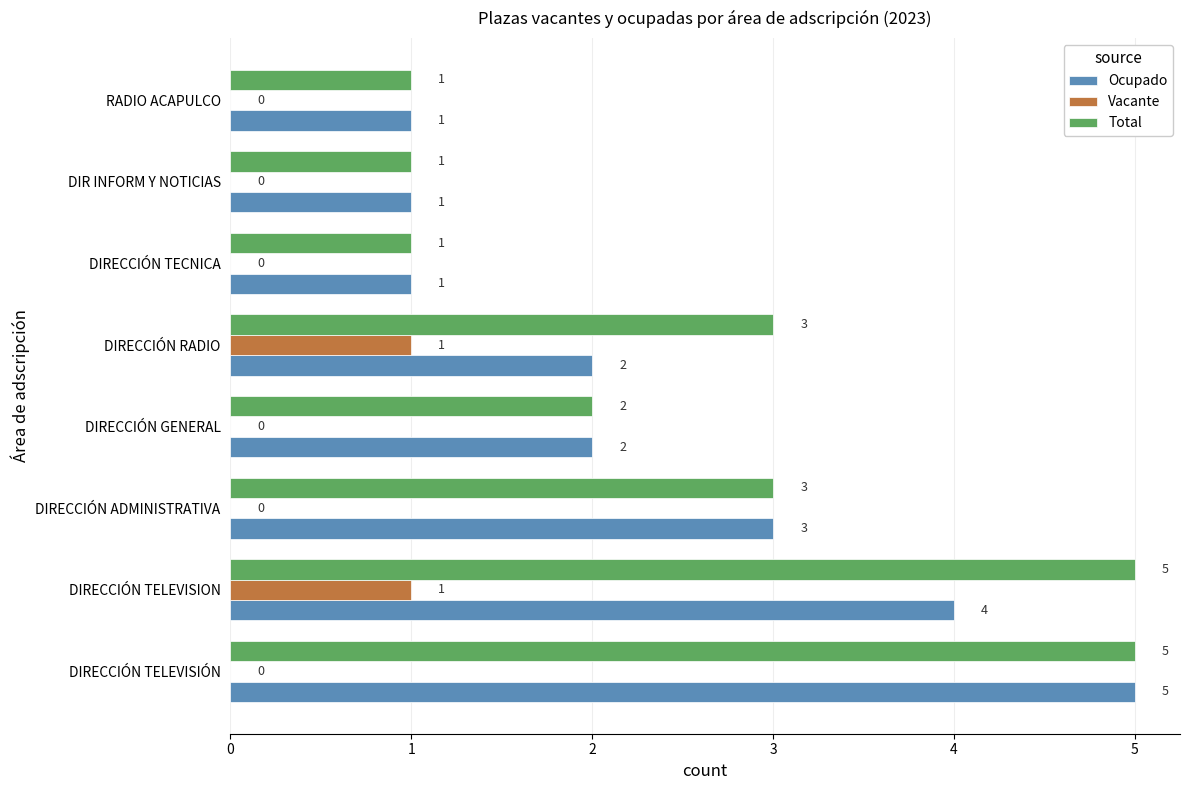

Which series has the largest total across all categories?

Total